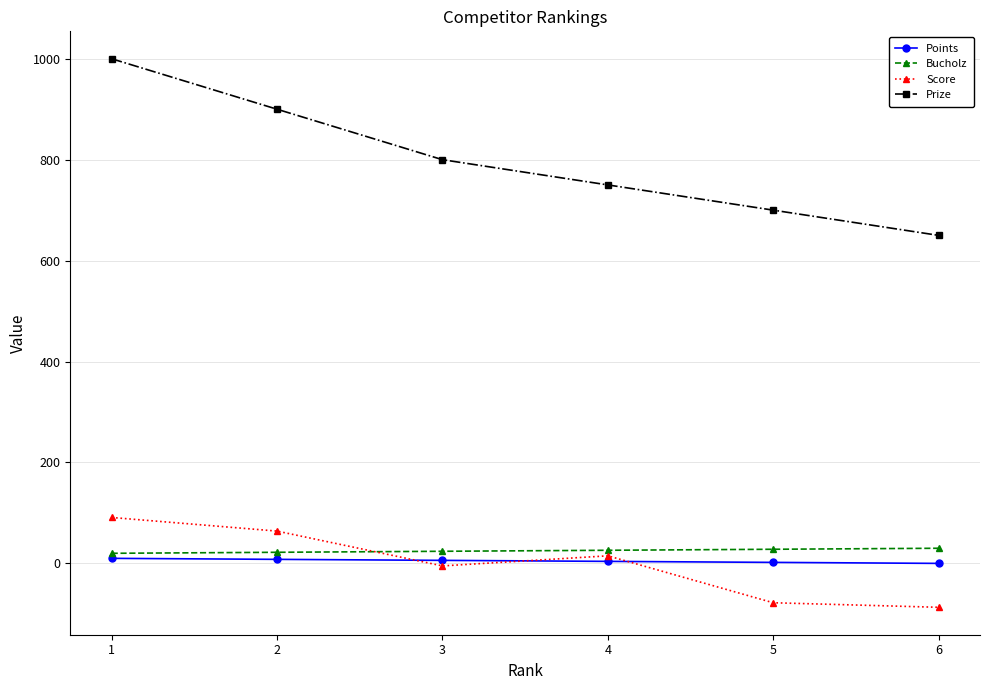

True or false: Prize and Score intersect in this chart.

False